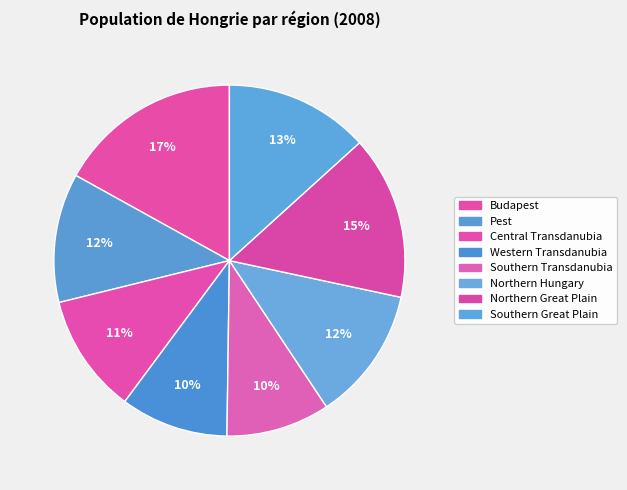

How many segments does this pie chart have?

8